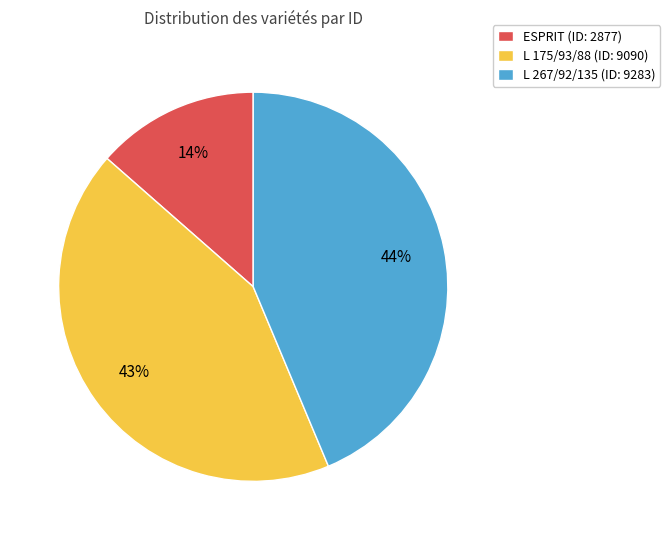

Do ESPRIT (ID: 2877) and L 175/93/88 (ID: 9090) together represent more than half of the pie?

Yes